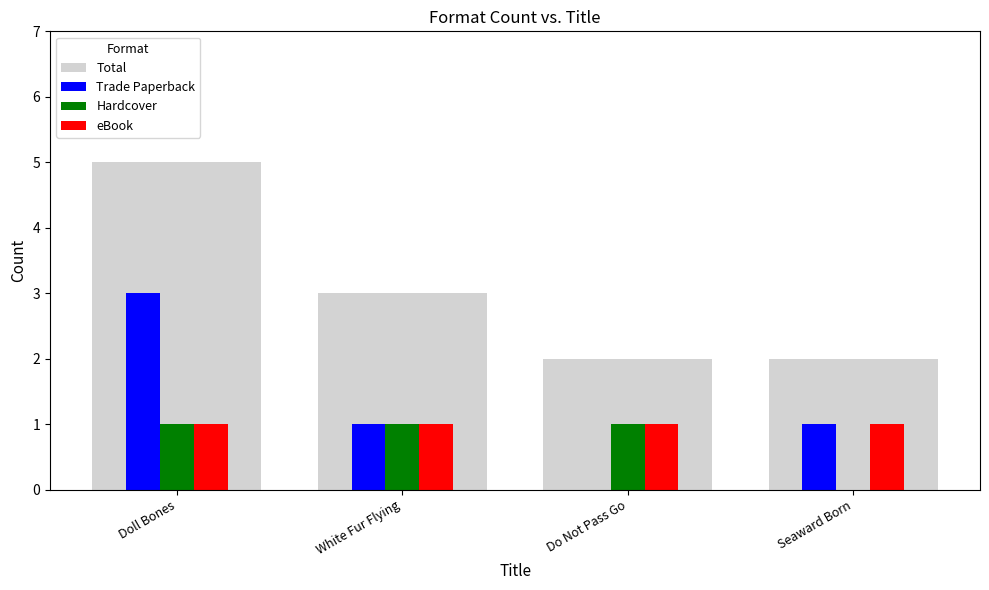

What is the highest value of the eBook series?

1